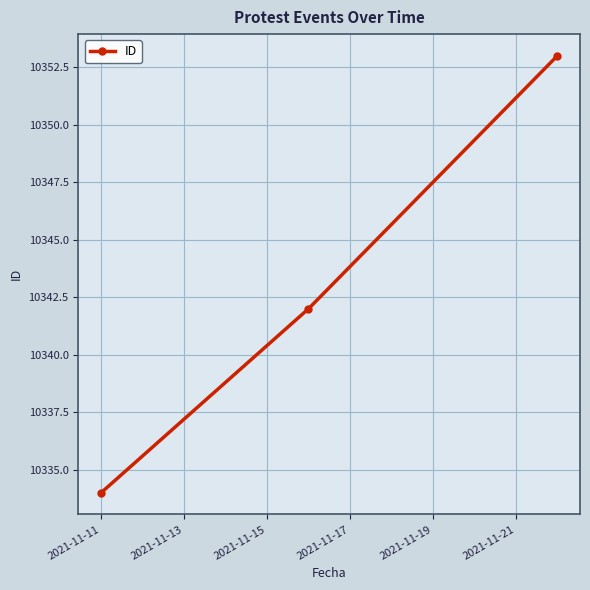

What is the sum of all values?

31029